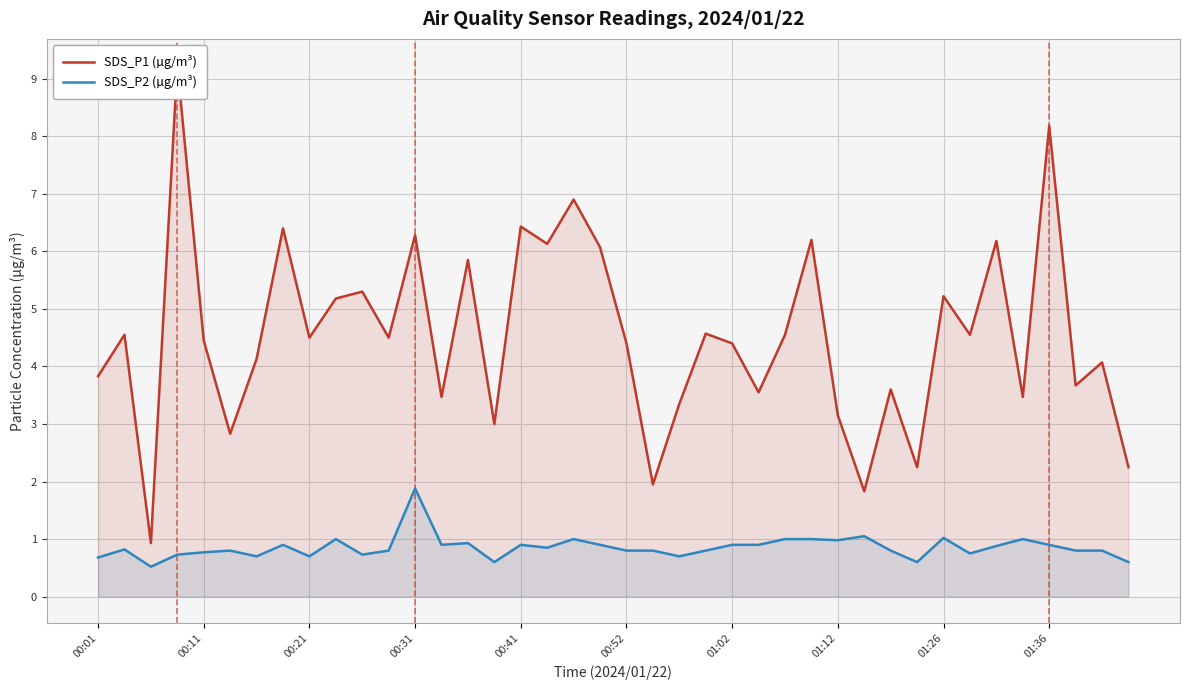

At which label does SDS_P2 (µg/m³) reach its peak?

00:31